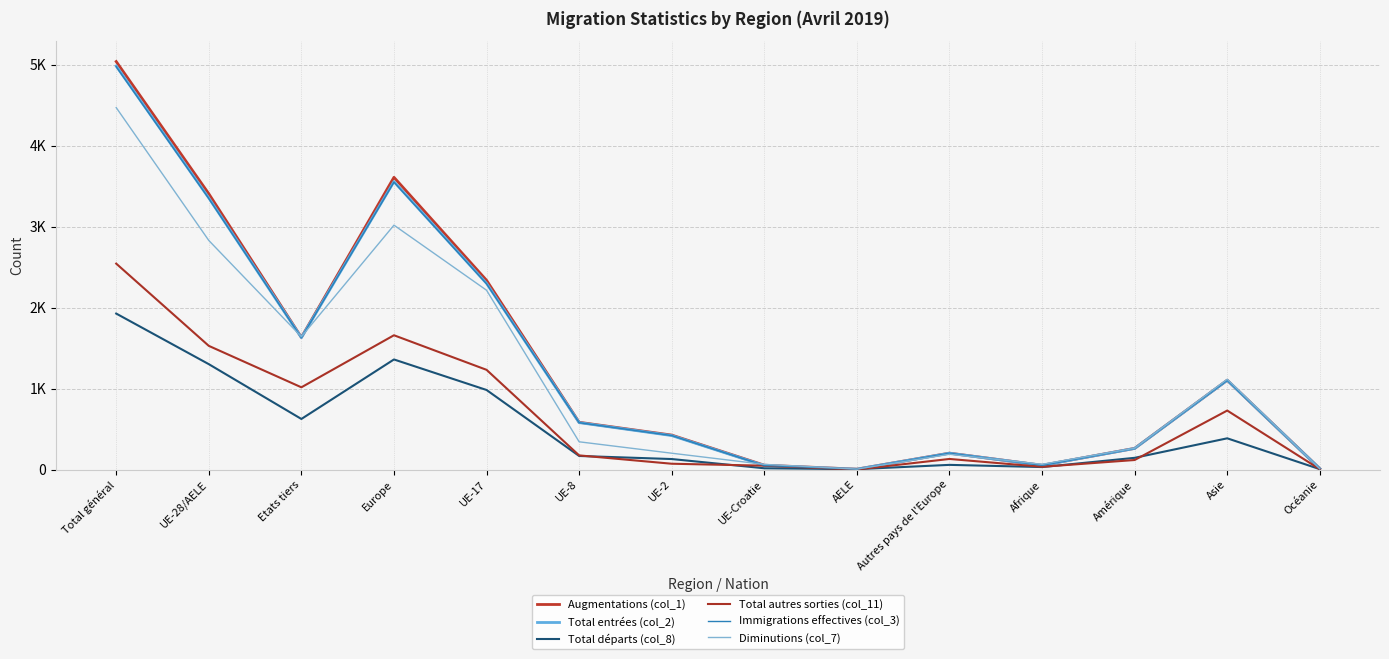

What is the average value of the Total entrées (col_2) series?

1322